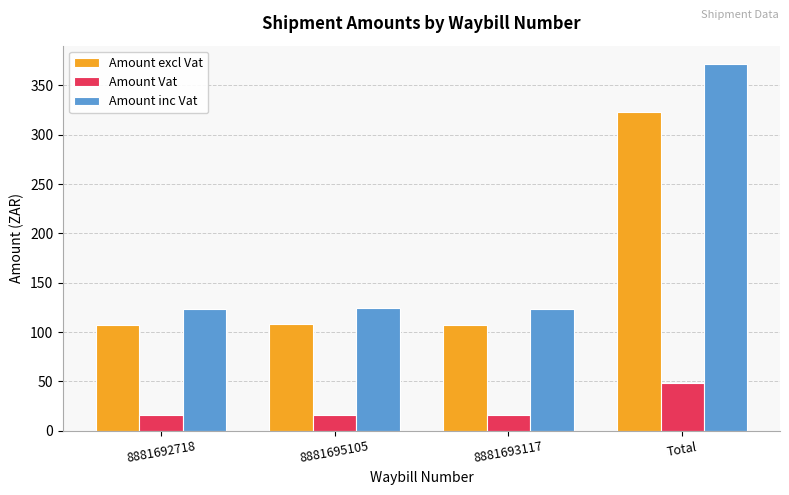

List the series in order of their overall mean, lowest first.

Amount Vat, Amount excl Vat, Amount inc Vat